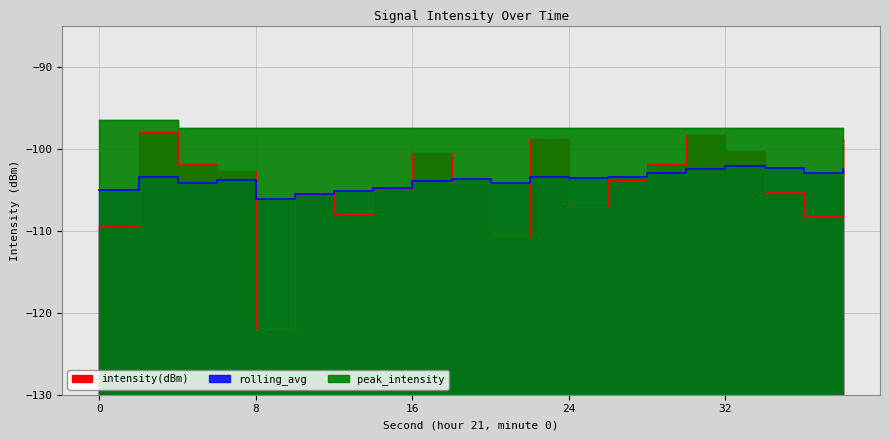

Reading left to right, what are all the values shown in this chart?

intensity(dBm): 0=-109.5	2=-97.9	4=-101.9	6=-102.7	8=-122.0	10=-105.5	12=-108.0	14=-104.8	16=-100.5	18=-104.2	20=-110.8	22=-98.8	24=-107.2	26=-103.8	28=-101.9	30=-98.4	32=-100.3	34=-105.3	36=-108.2	38=-98.8
rolling_avg: 0=-105.0	2=-103.5	4=-104.2	6=-103.8	8=-106.1	10=-105.5	12=-105.2	14=-104.8	16=-103.9	18=-103.7	20=-104.2	22=-103.5	24=-103.6	26=-103.4	28=-103.0	30=-102.5	32=-102.1	34=-102.4	36=-103.0	38=-102.5
peak_intensity: 0=-96.5	2=-96.5	4=-97.5	6=-97.5	8=-97.5	10=-97.5	12=-97.5	14=-97.5	16=-97.5	18=-97.5	20=-97.5	22=-97.5	24=-97.5	26=-97.5	28=-97.5	30=-97.5	32=-97.5	34=-97.5	36=-97.5	38=-97.5